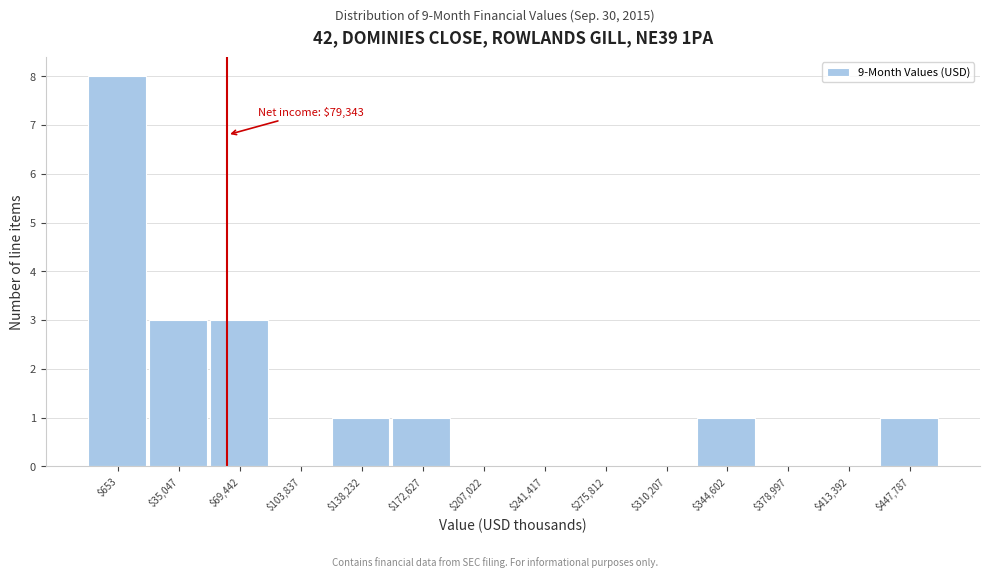

What is the sum of all values?

18